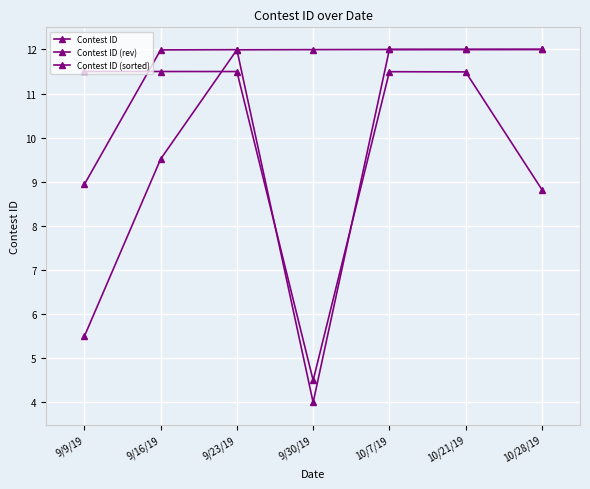

How many lines are shown in the chart?

3